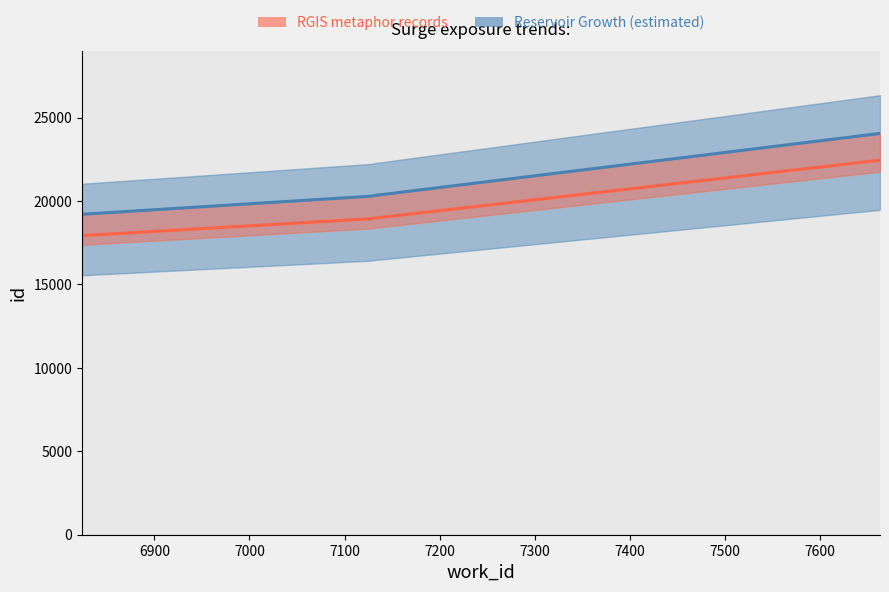

Rank the categories by value from highest to lowest.

7663, 7128, 7128, 7047, 6824